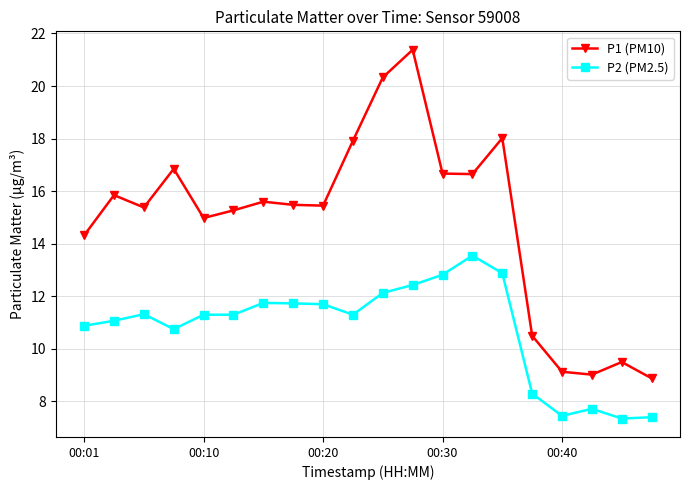

Rank the series by their maximum value, from lowest to highest.

P2 (PM2.5), P1 (PM10)